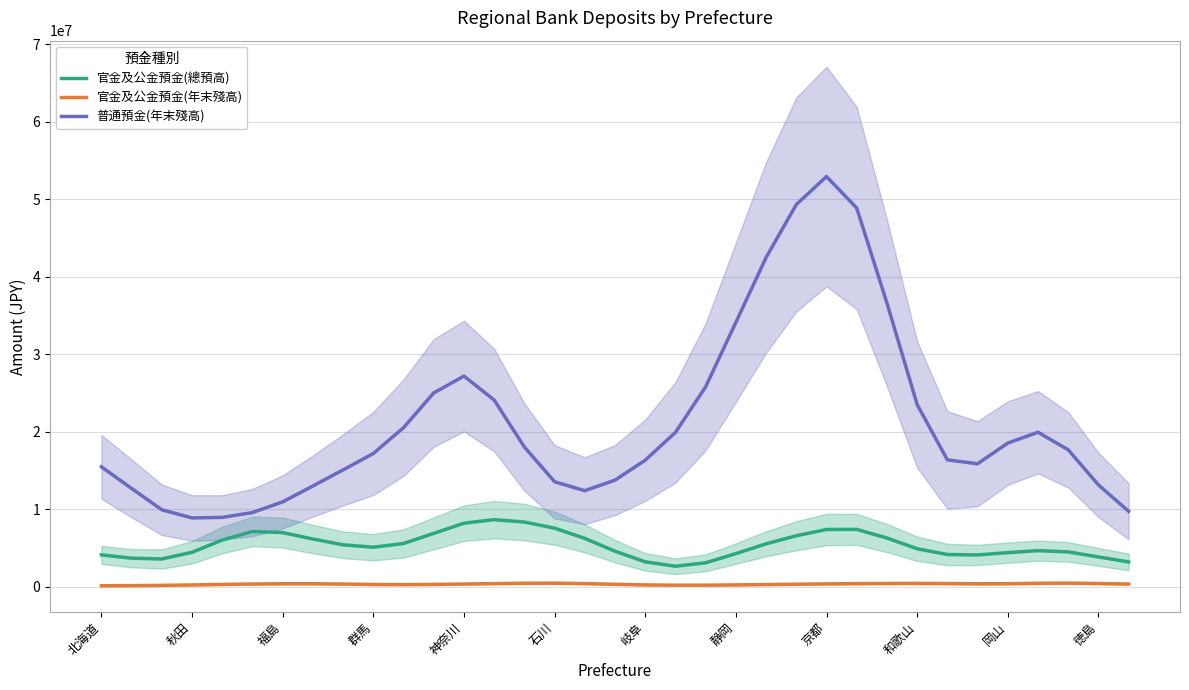

How many lines are shown in the chart?

3